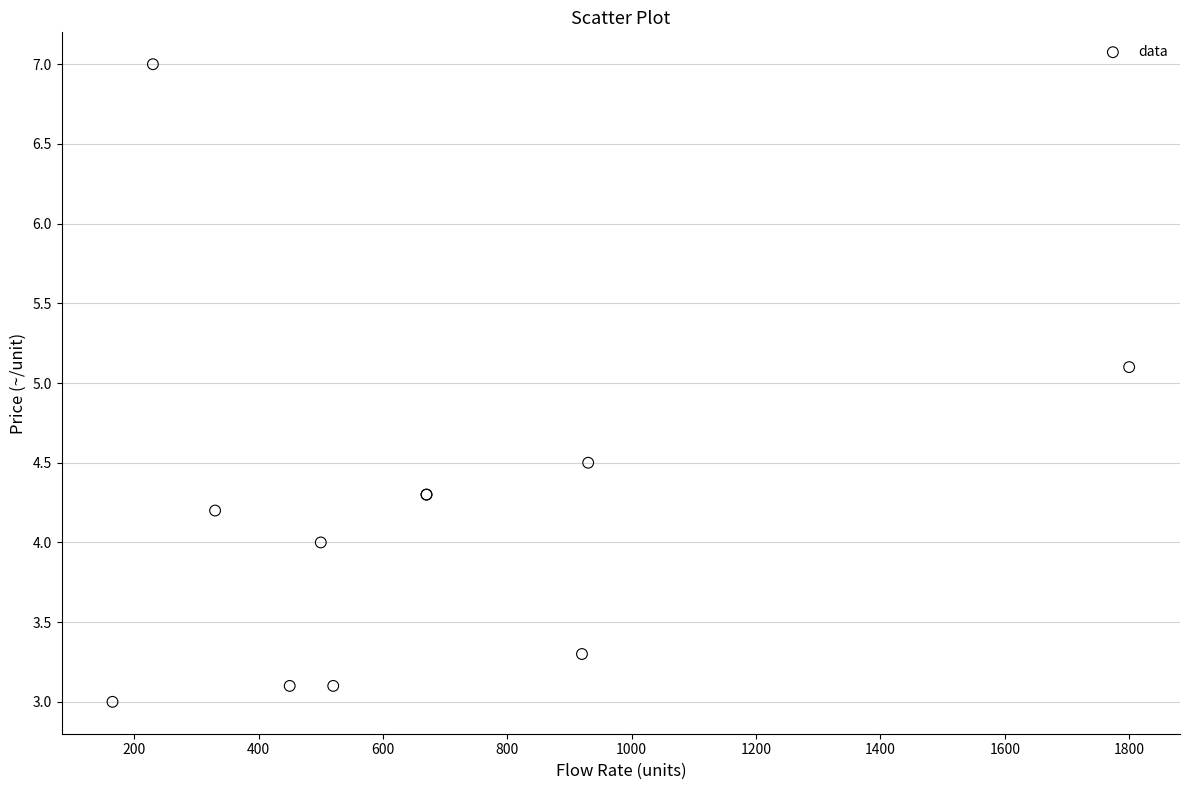

What Y value in the scatter plot is closest to 5?

5.1